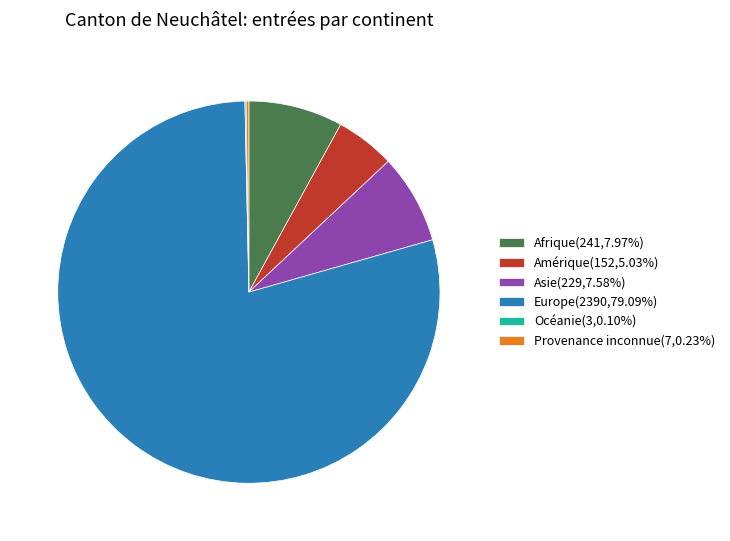

Is there any slice that represents more than half of the pie?

Yes